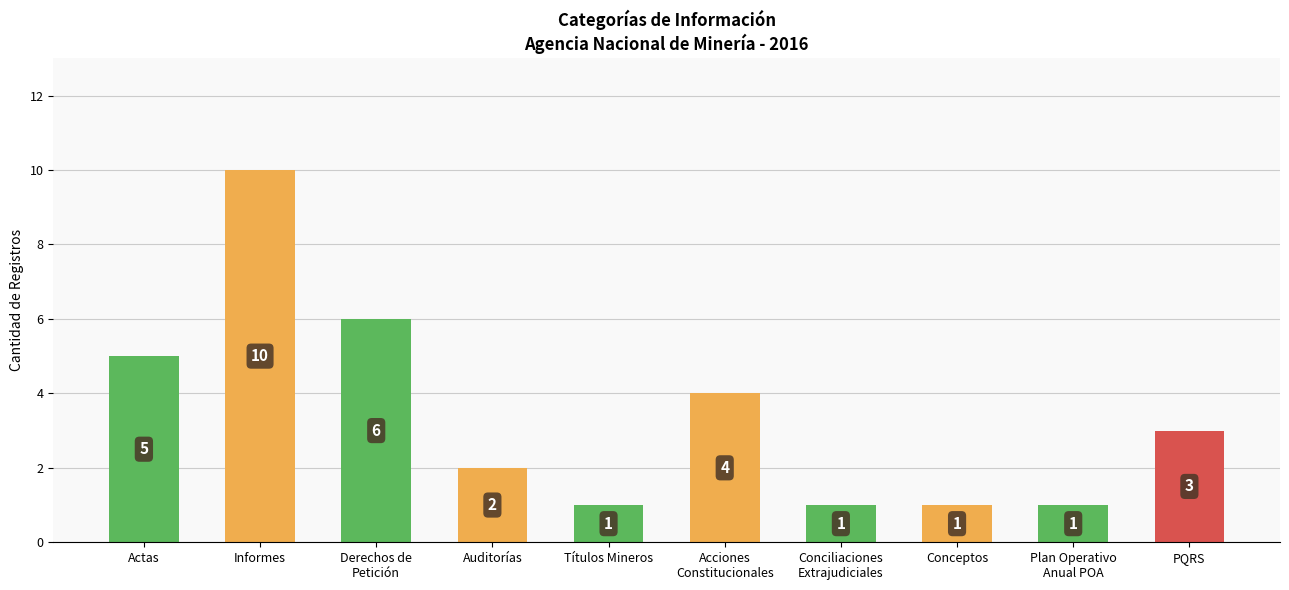

What is the minimum value shown in the chart?

1